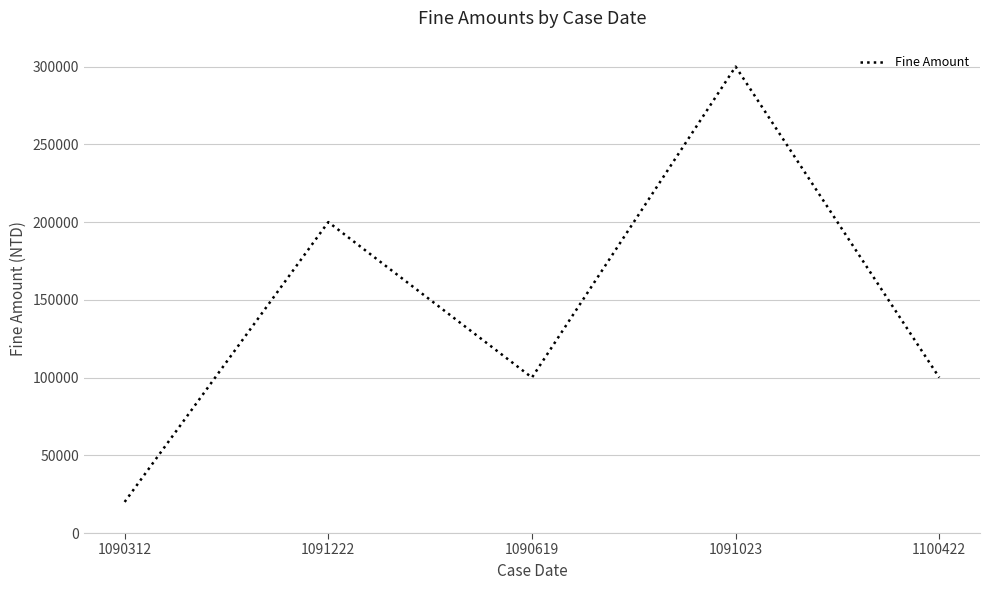

At which category does the data reach its first local peak?

1091222